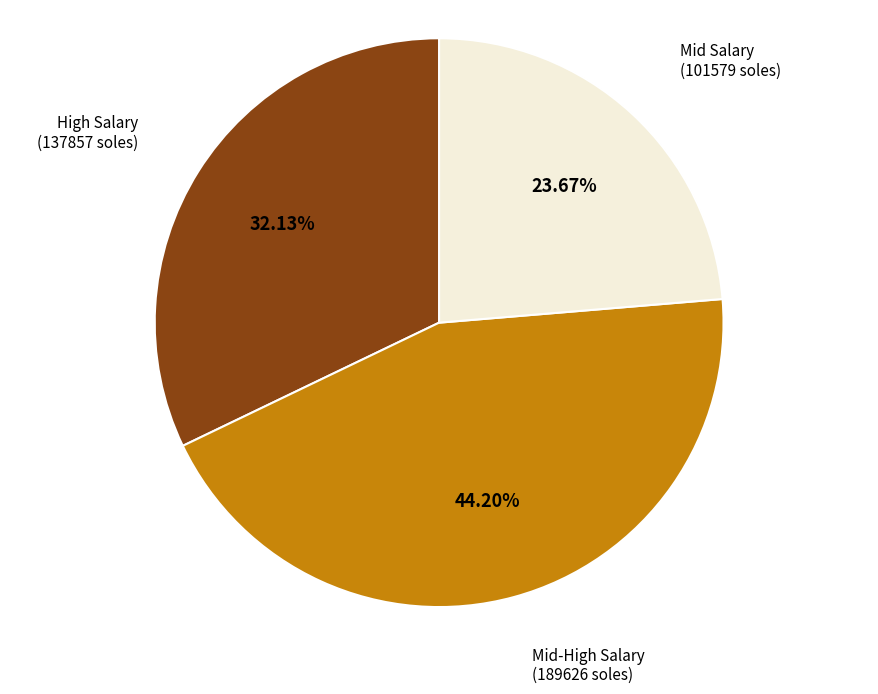

Is the sum of Mid Salary (101579 soles) and High Salary (137857 soles) greater than half?

Yes